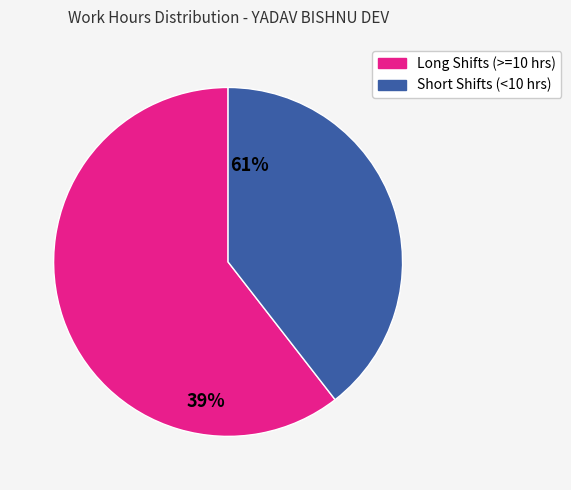

Between Short Shifts (<10 hrs) and Long Shifts (>=10 hrs), which is larger?

Long Shifts (>=10 hrs)